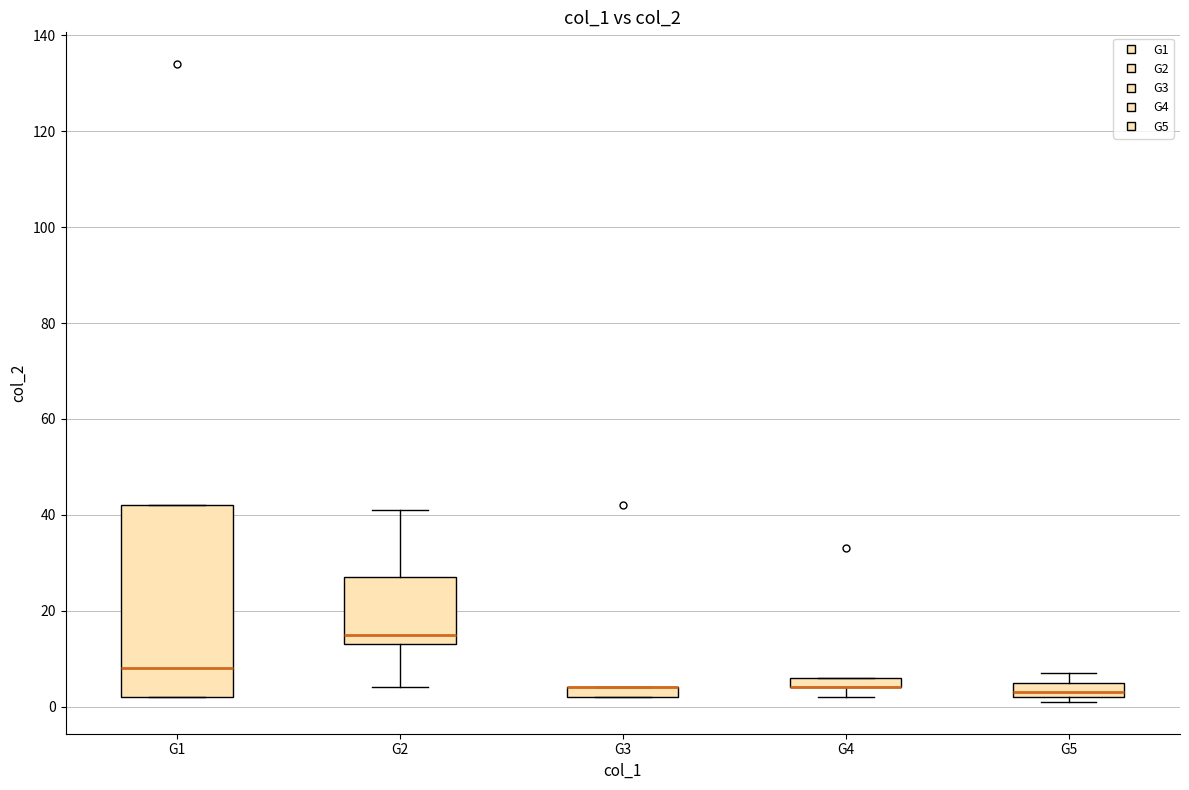

Where is the lower edge of the box for G4 on the y-axis? The values are not printed on the chart, so give them approximately, as read against the axis.

4